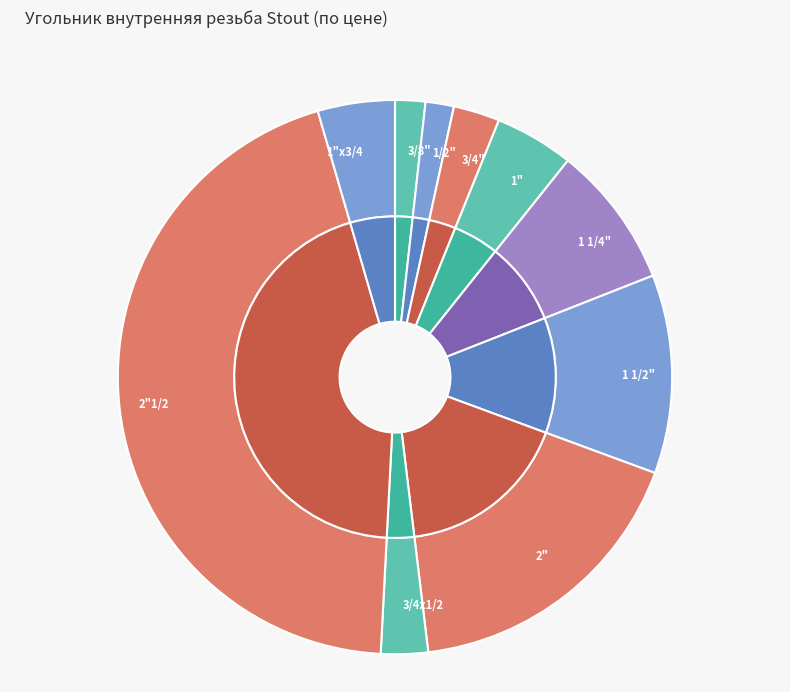

Is there a majority slice in this chart?

No